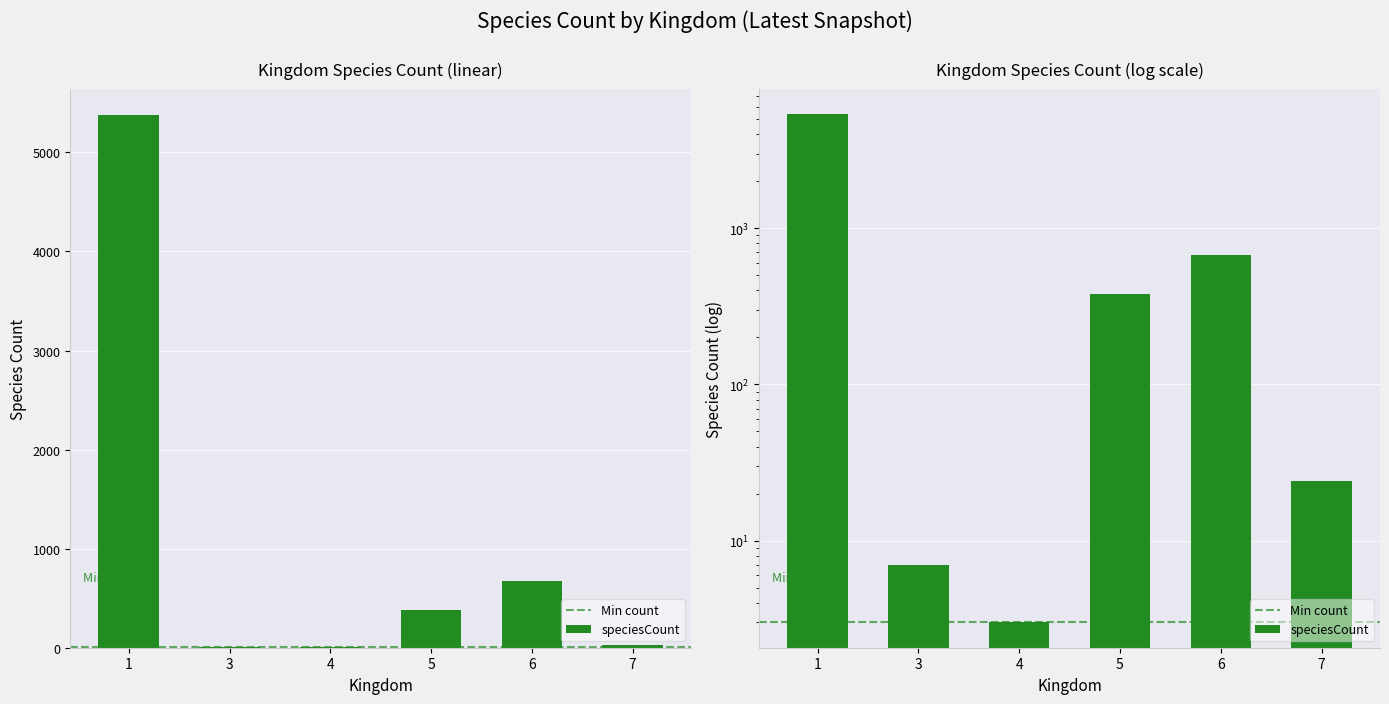

List the labels in order of value, smallest first.

4, 3, 7, 5, 6, 1